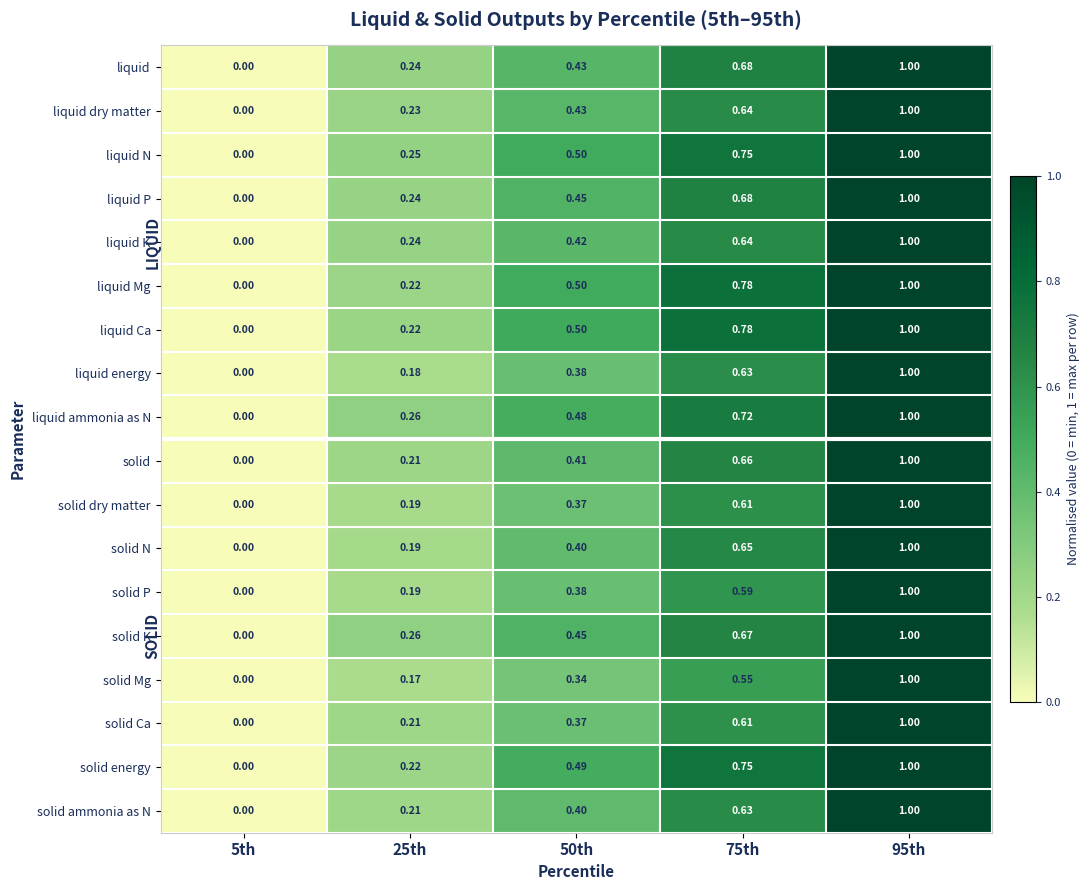

Is the value of solid N at 5th greater than the value of solid P at 25th?

No